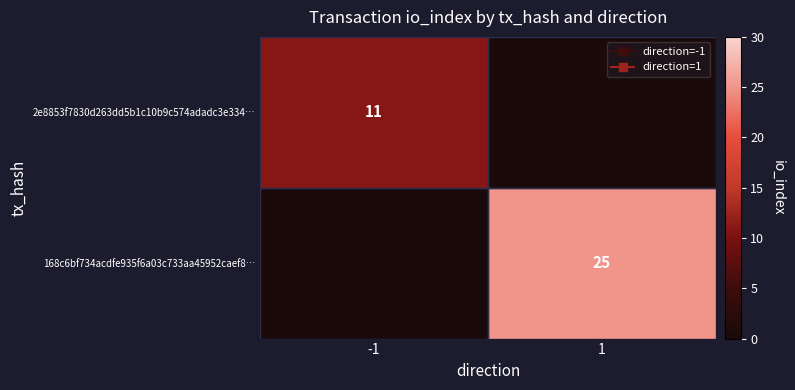

Where is 2e8853f7830d263dd5b1c10b9c574adadc3e334… nearest to the value 5?

1